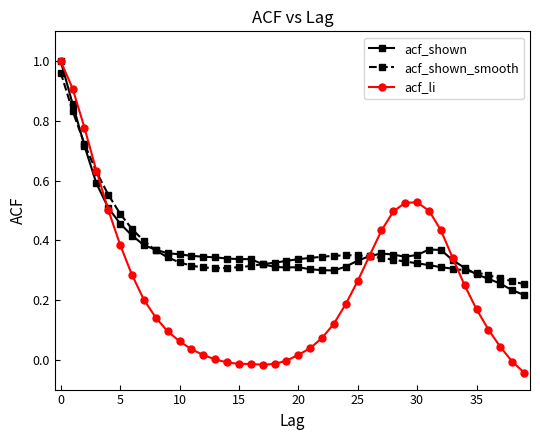

Which series has the largest range (max minus min)?

acf_li